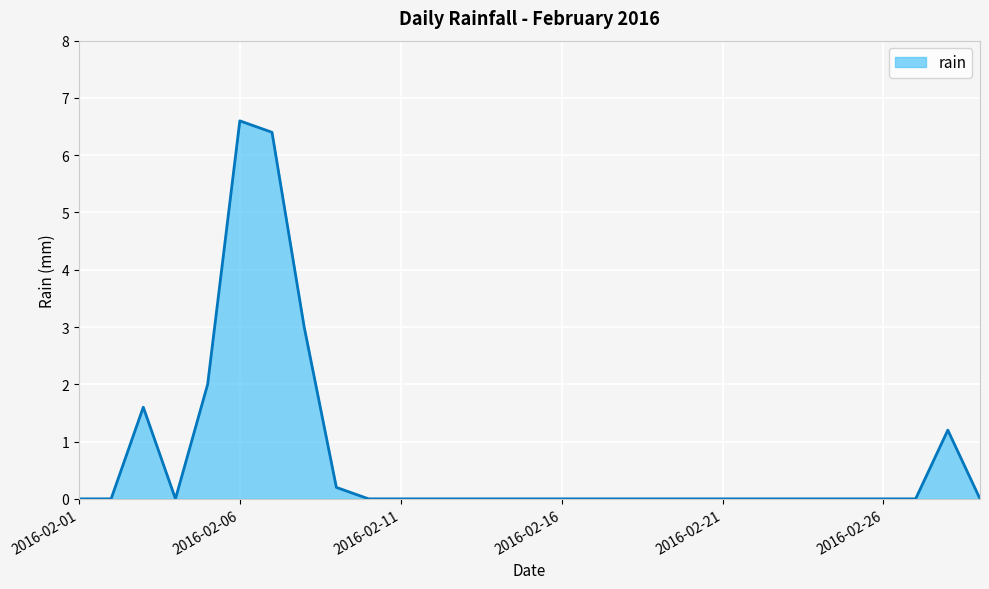

What is the maximum value shown in the chart?

6.6